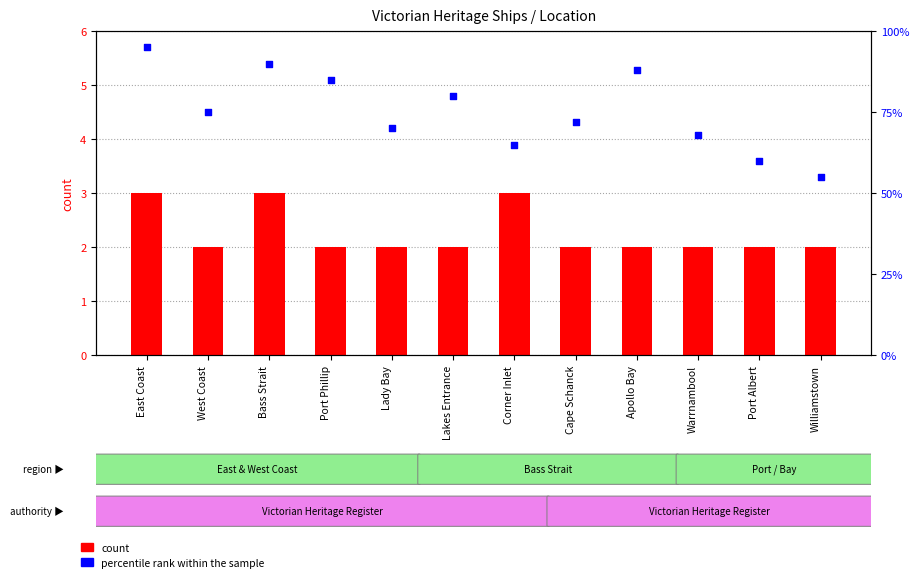

Which series reaches the maximum Y coordinate?

percentile rank within the sample